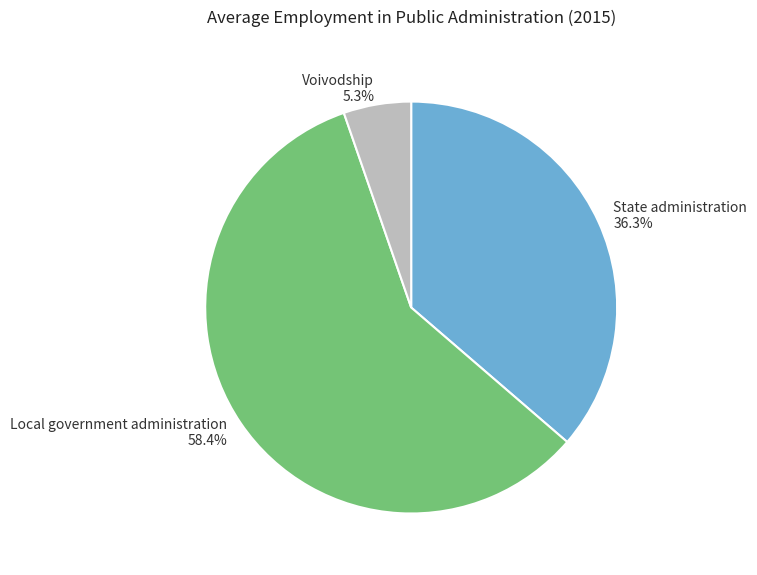

True or false: State administration accounts for 42% of the total.

False